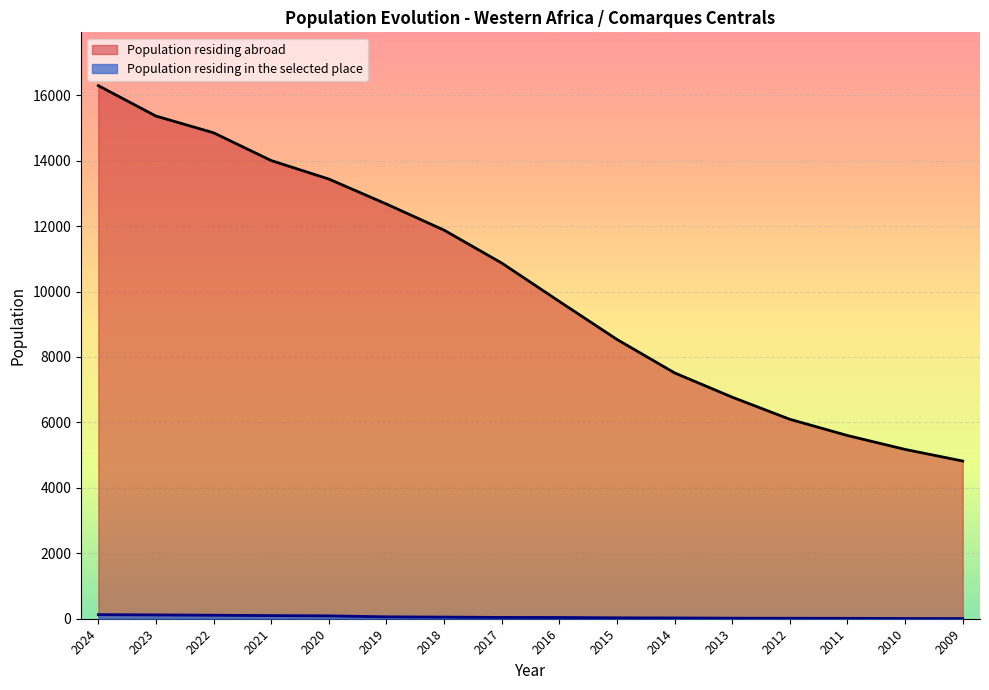

At which label does Population residing in the selected place first exceed 40?

2024